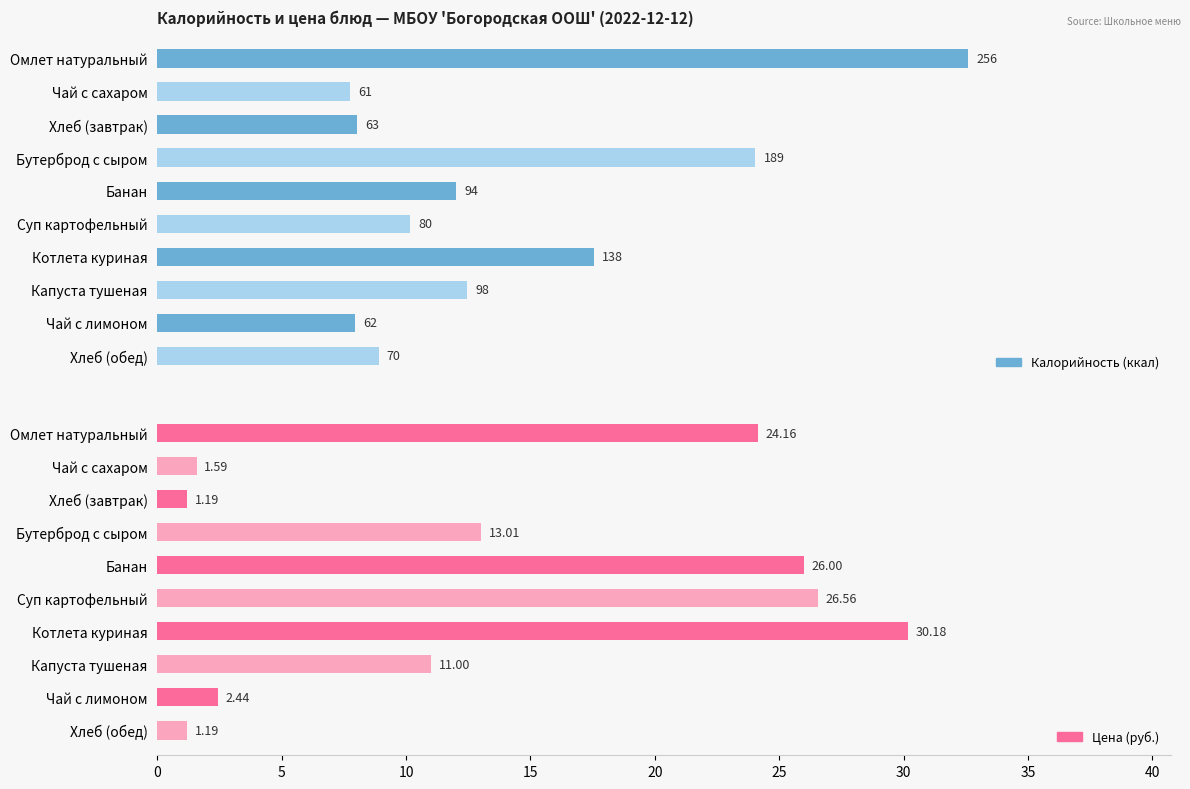

What is the difference between the maximum and second lowest values in the Цена series?

29.0